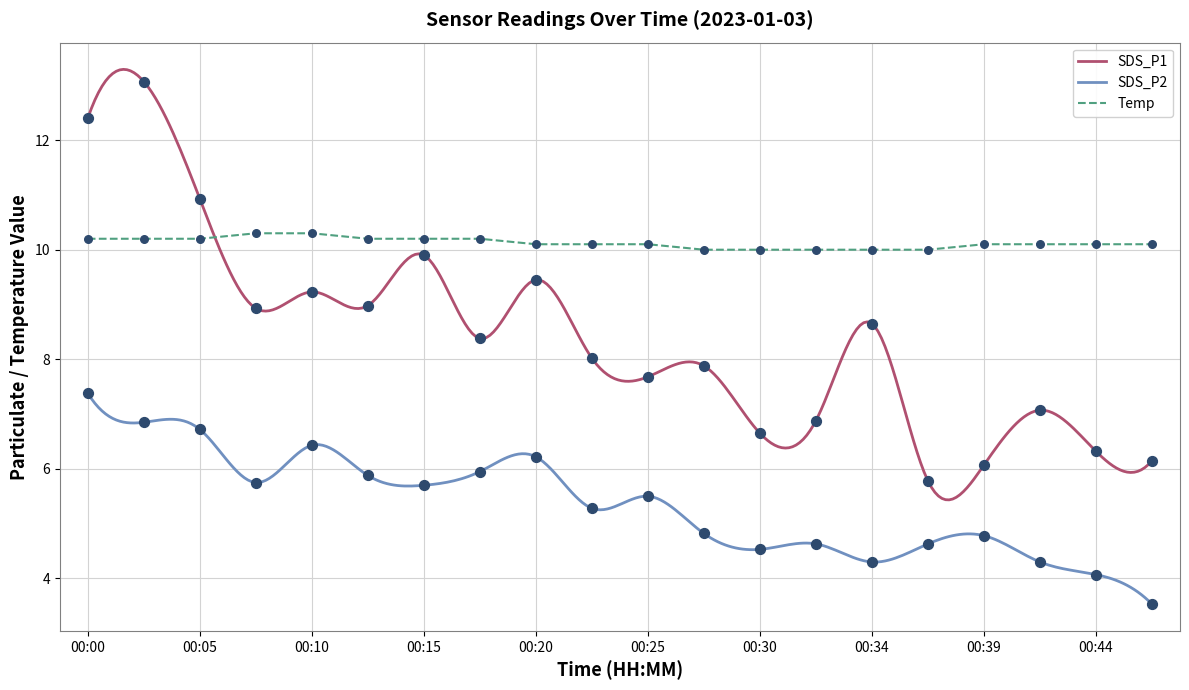

What is the total value across all series at 00:39?

20.9